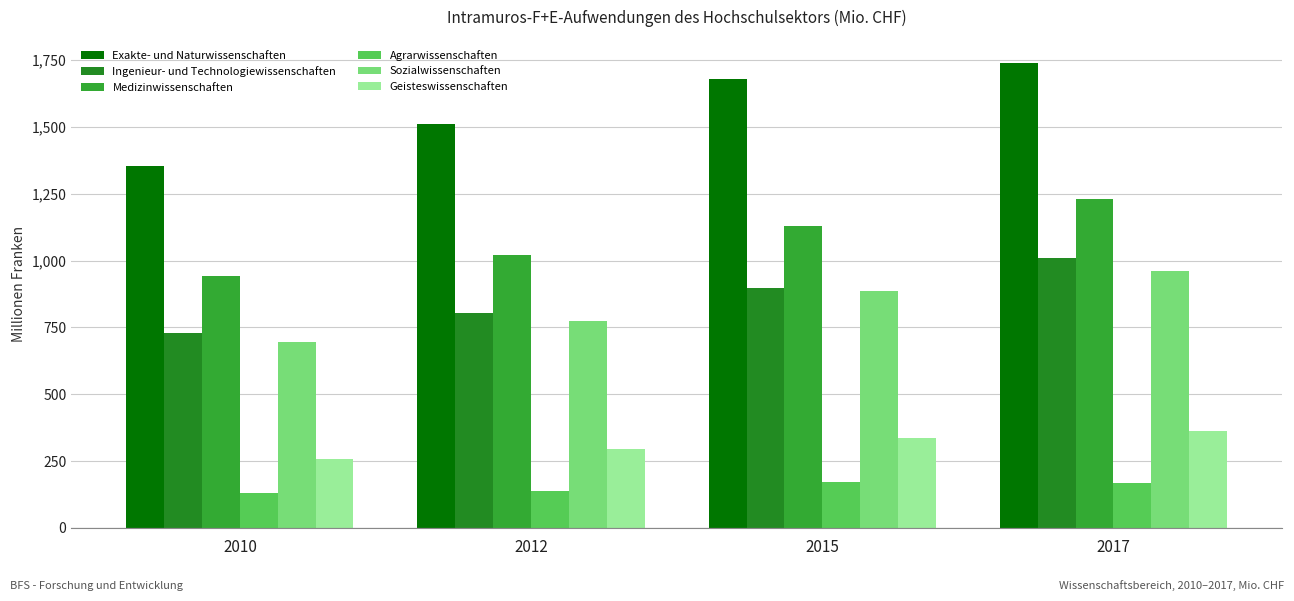

How many distinct data groups are displayed?

6